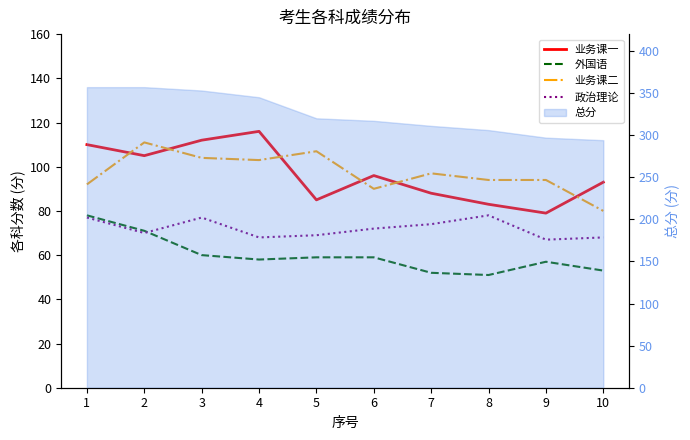

Which series changed the most between 1 and 5?

业务课一